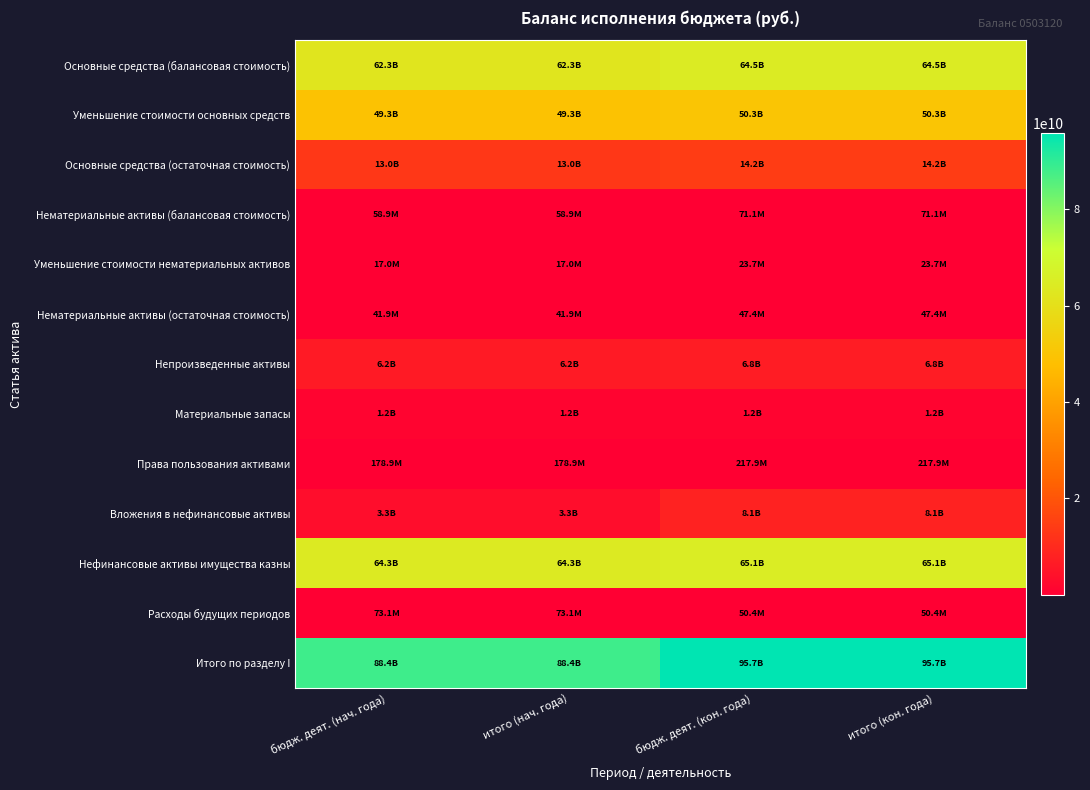

What is the minimum value shown in the chart?

17021423.2